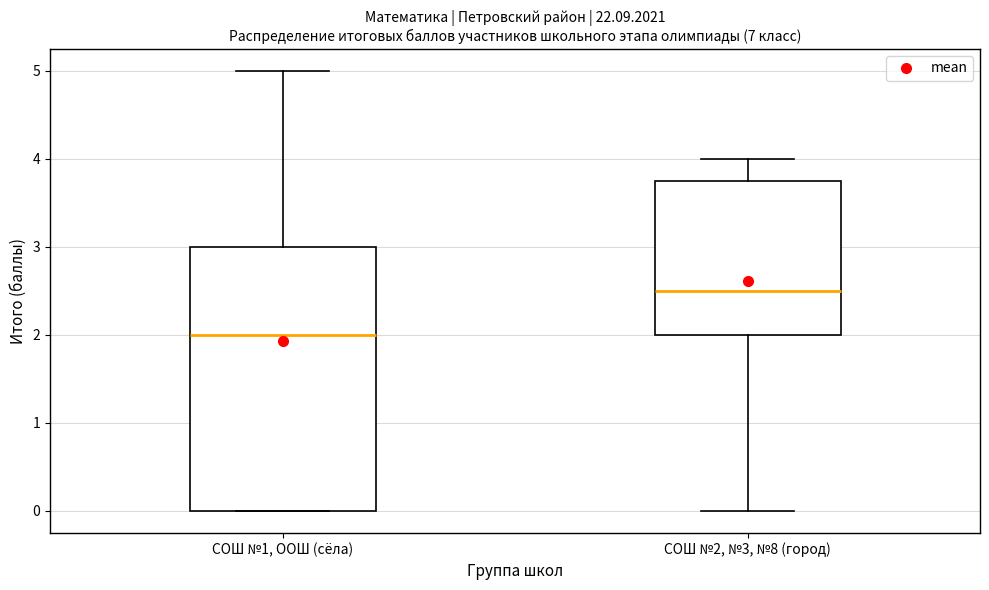

Where does the upper whisker of the box for СОШ №1, ООШ (сёла) end on the y-axis? The values are not printed on the chart, so give them approximately, as read against the axis.

5.0